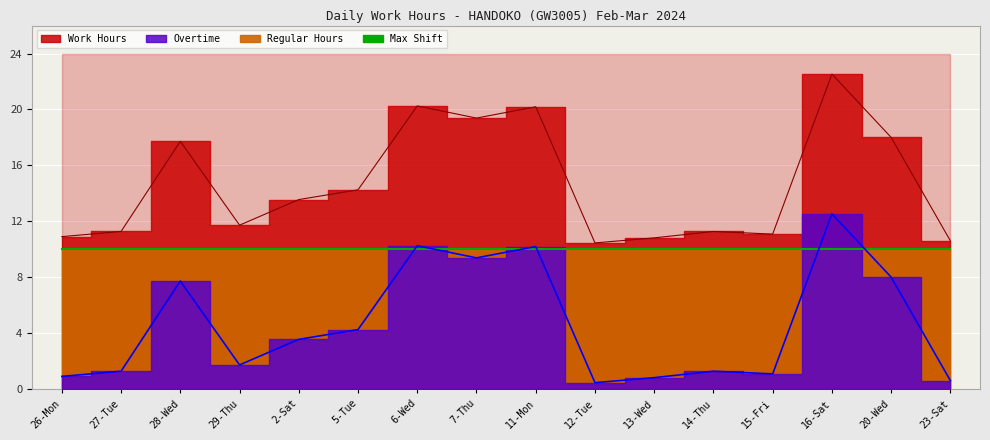

Is it true that Work Hours equals 6.9 at 2-Sat?

False